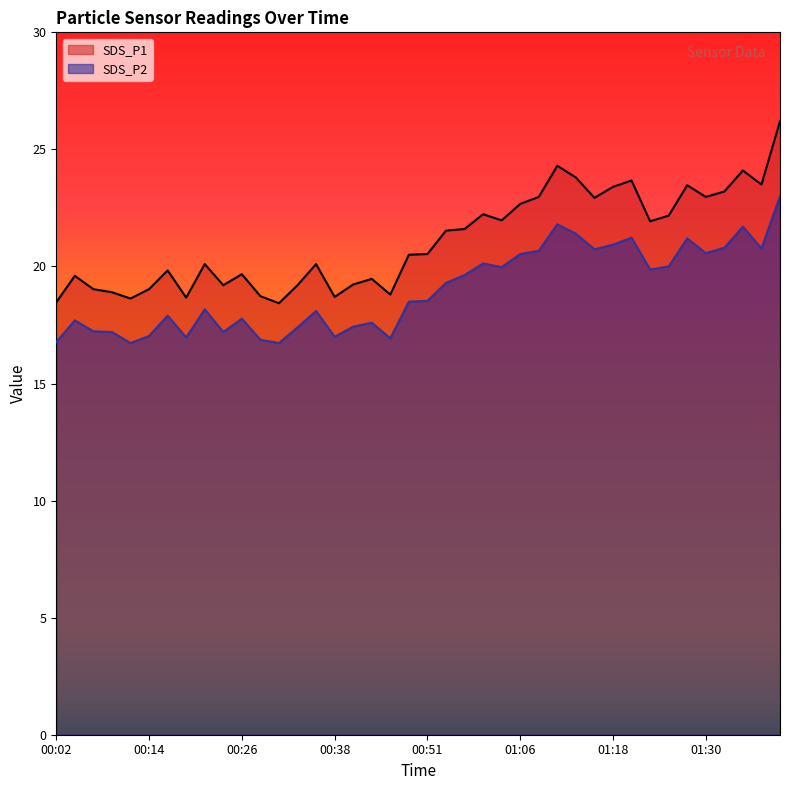

Does the chart have visible grid lines?

No